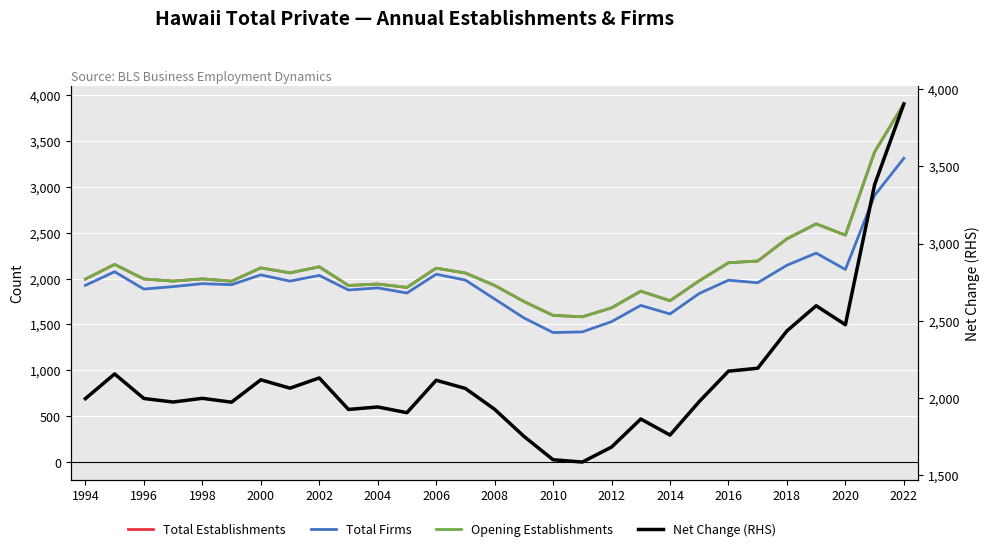

What is the total value across all series at 1998?

7936